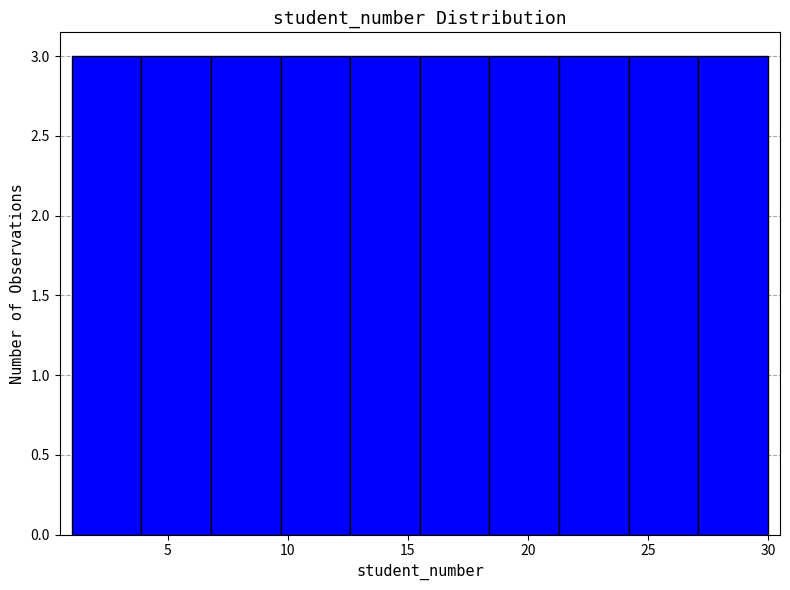

Reading left to right, list every bar in this chart as the range it spans on the x-axis followed by its height. Neither the bar edges nor the heights are printed on the chart, so give them approximately, as read against the axes.

1.0 to 3.9: 3
3.9 to 6.8: 3
6.8 to 9.7: 3
9.7 to 12.6: 3
12.6 to 15.5: 3
15.5 to 18.4: 3
18.4 to 21.3: 3
21.3 to 24.2: 3
24.2 to 27.1: 3
27.1 to 30.0: 3